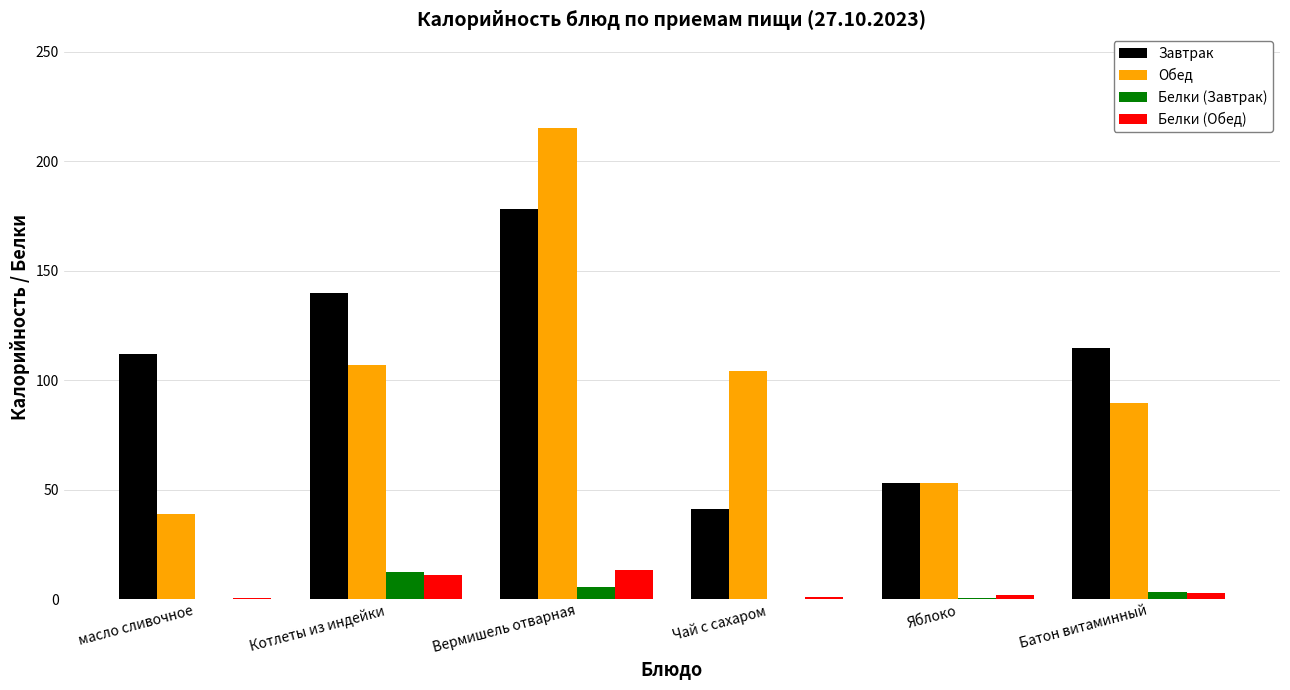

The Белки (Завтрак) series shows 12.5 at Котлеты из индейки. True or false?

True